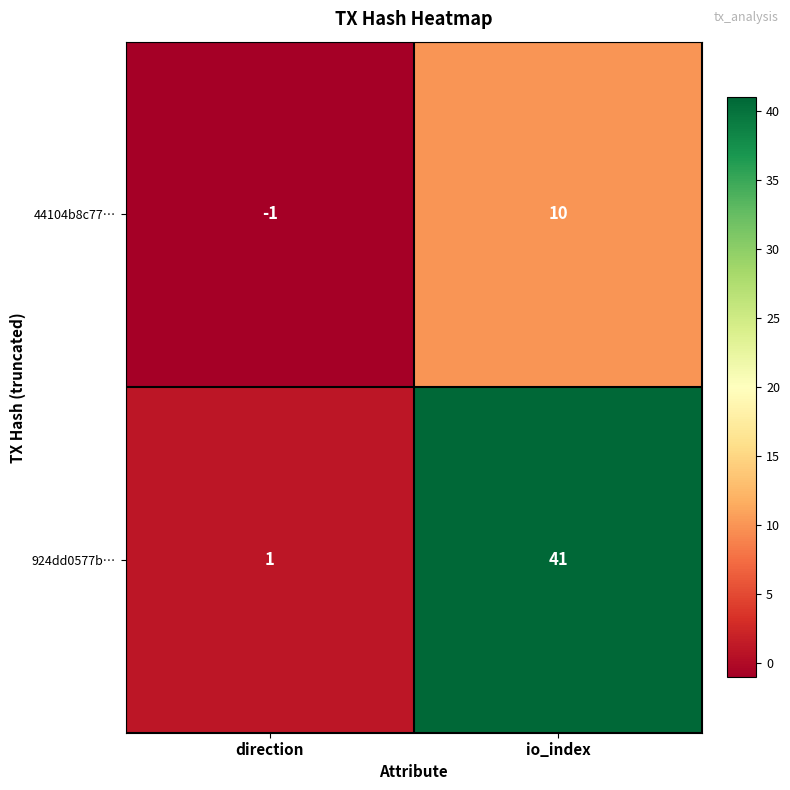

What is the difference between the maximum and minimum values in the 44104b8c77… series?

11